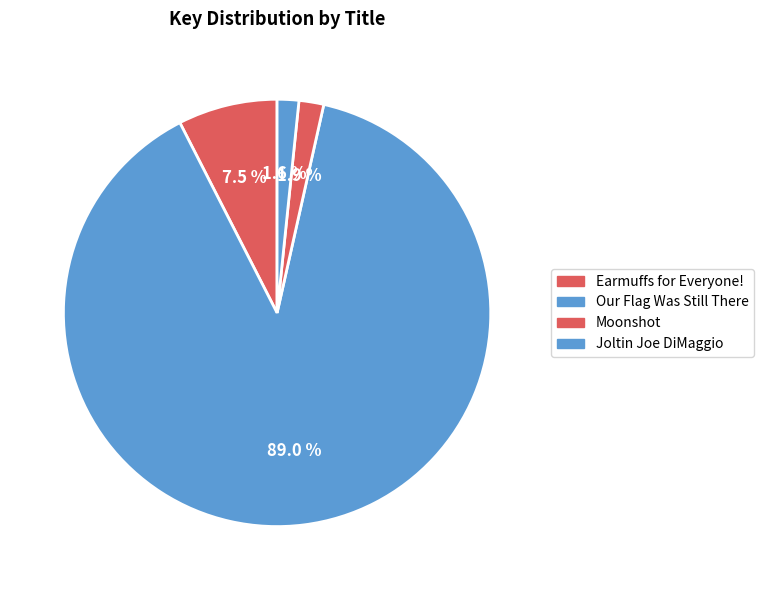

Which slice is the largest?

Our Flag Was Still There